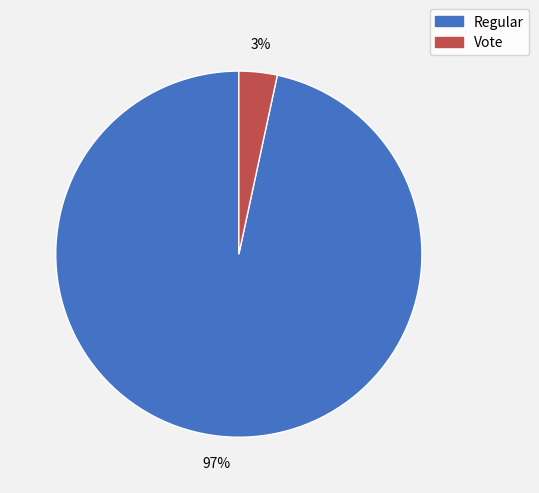

To the nearest percent, what portion does Vote represent?

3%